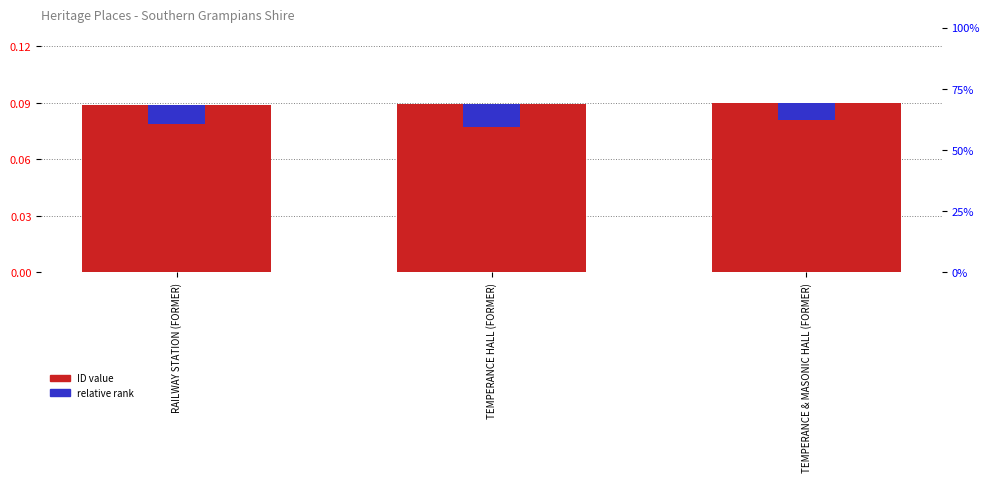

Count the ID (normalized) values in the range 0 to 1.

3